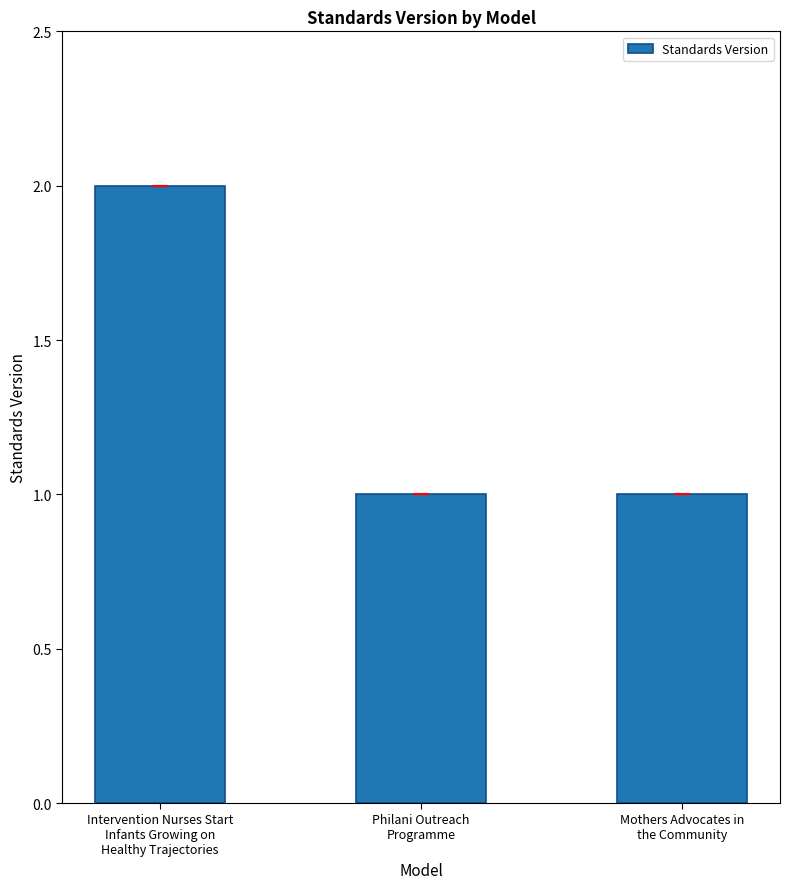

Count the number of categories in the chart.

3